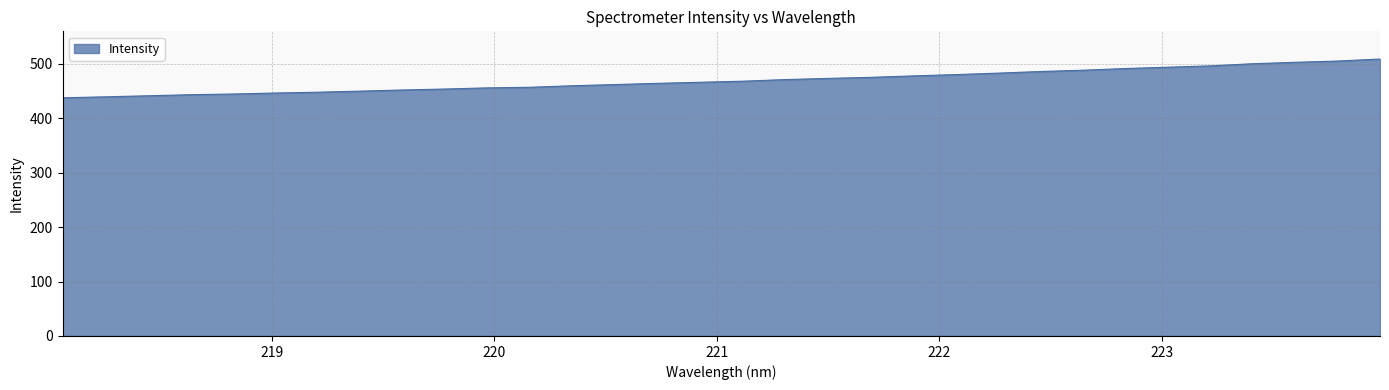

What is the greatest value displayed?

508.4